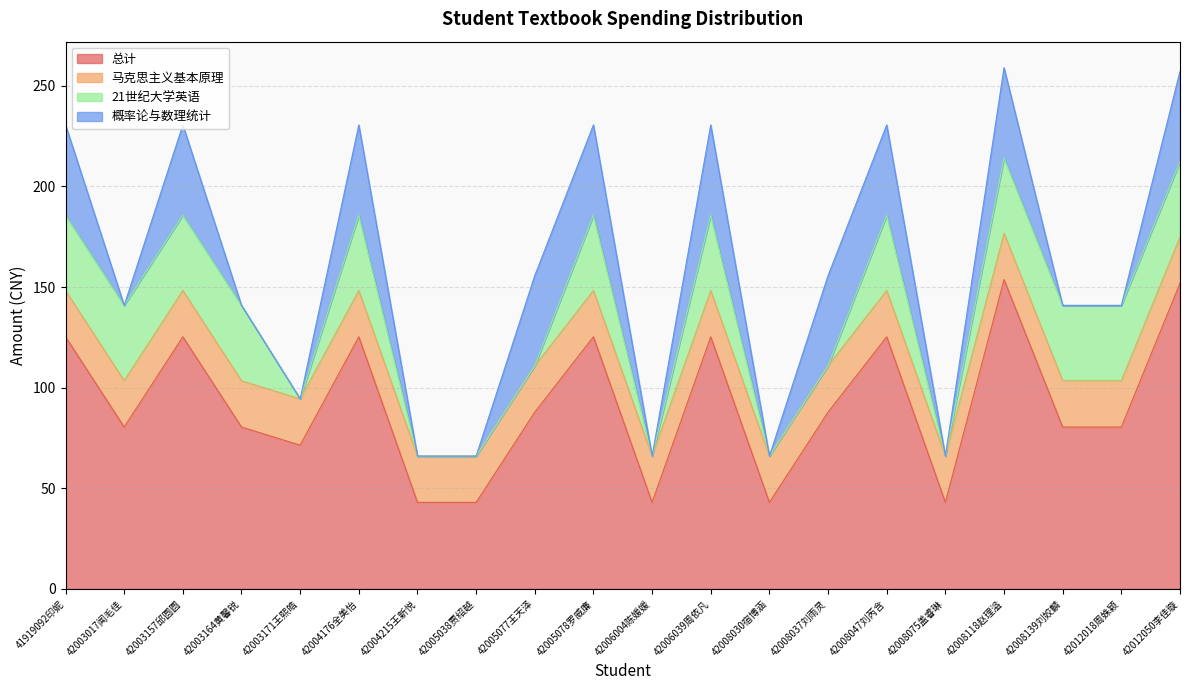

What is the difference between the highest and lowest values at 42006004陈媛媛?

43.0